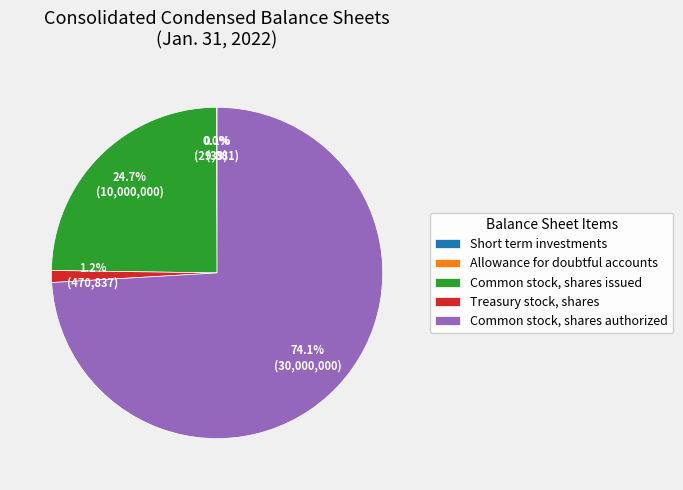

Do Common stock, shares issued and Common stock, shares authorized together represent more than half of the pie?

Yes